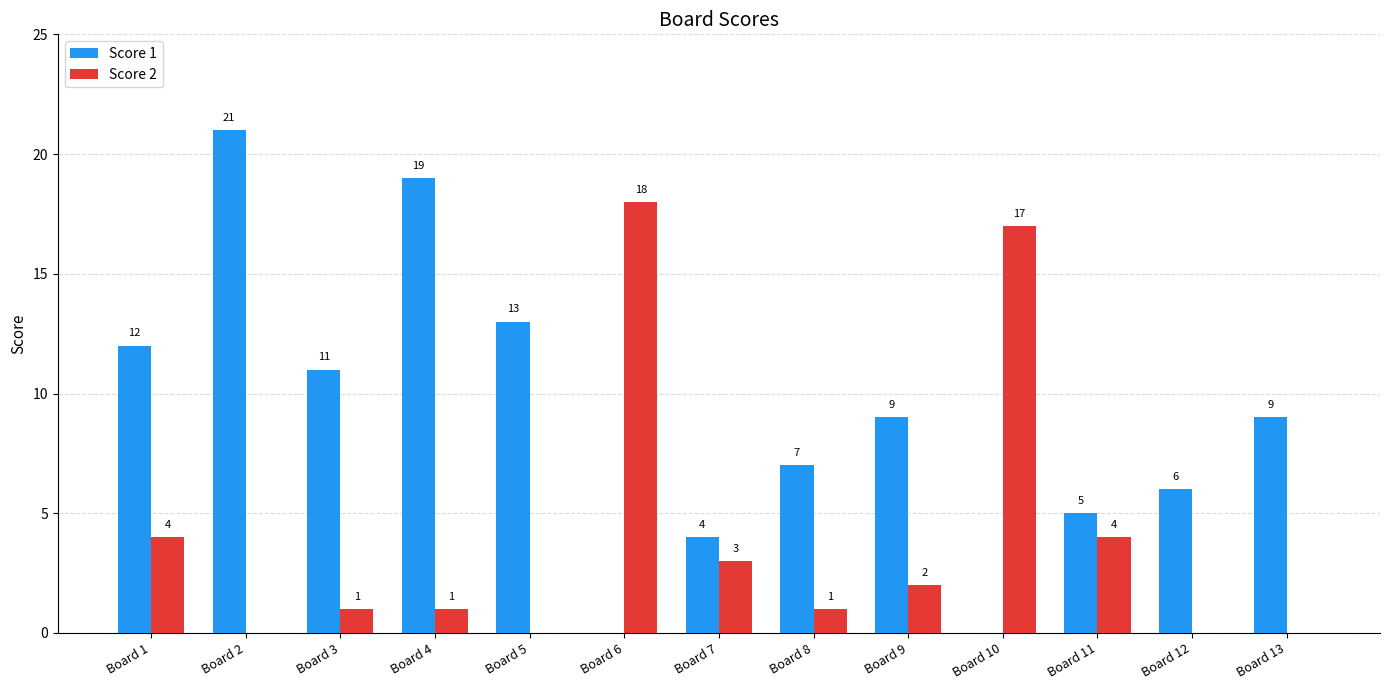

Reading right to left, extract all data points from this chart.

Score 1: 9	6	5	0	9	7	4	0	13	19	11	21	12
Score 2: 0	0	4	17	2	1	3	18	0	1	1	0	4